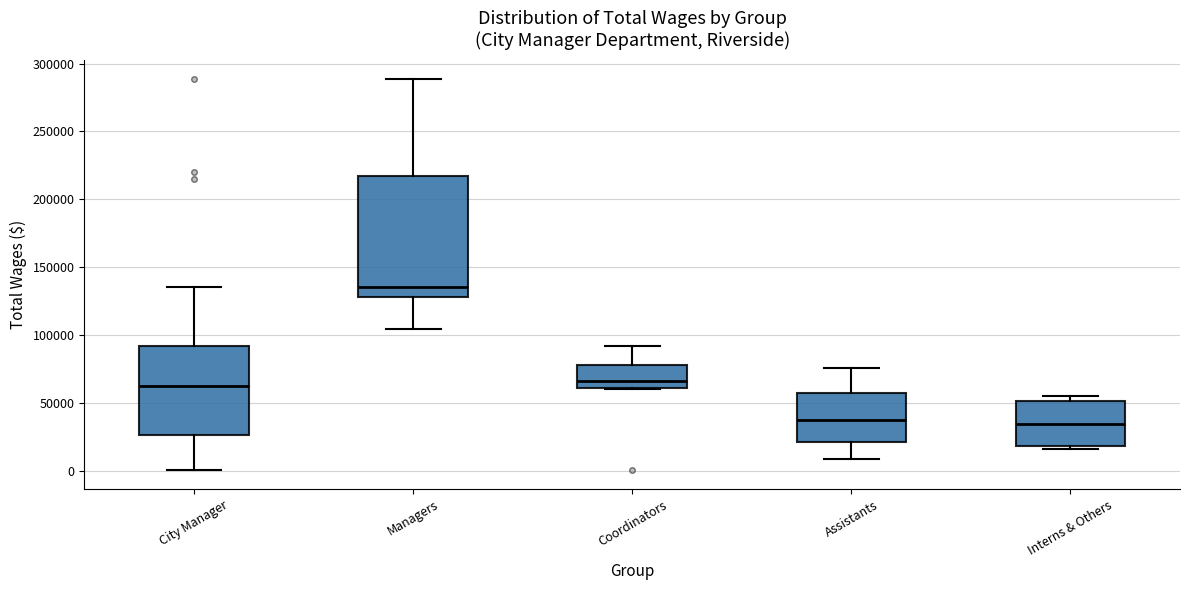

Where does the median line of the box for City Manager sit on the y-axis? The values are not printed on the chart, so give them approximately, as read against the axis.

65000